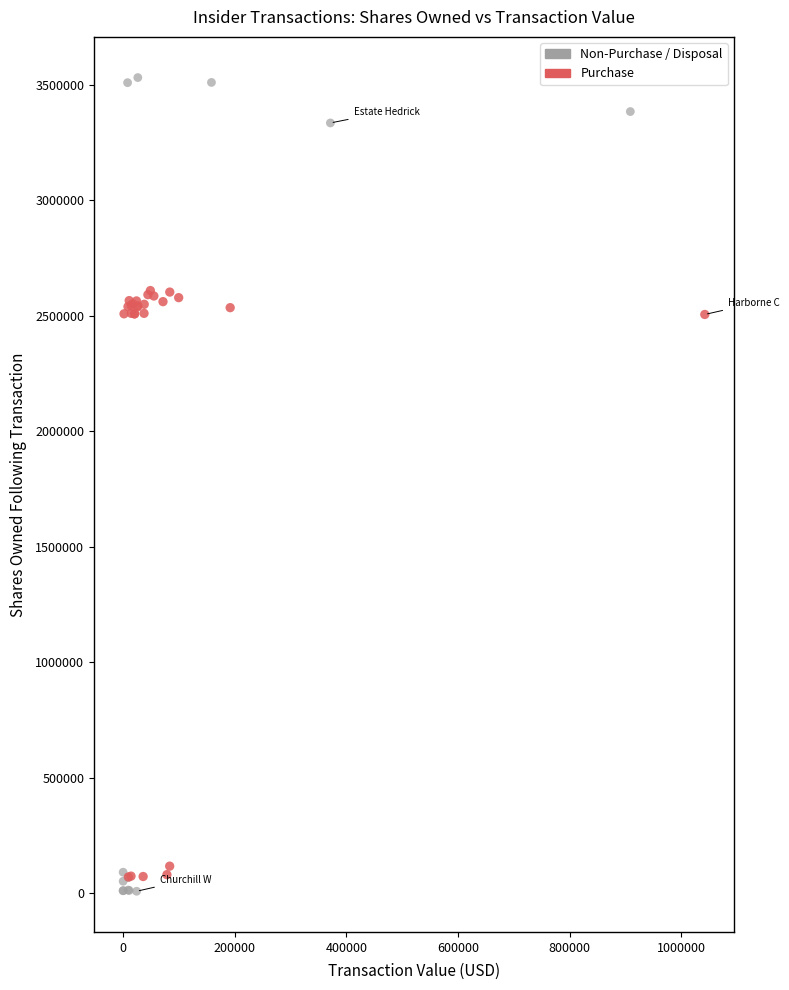

Which series has the largest Y range (max minus min)?

Non-Purchase / Disposal